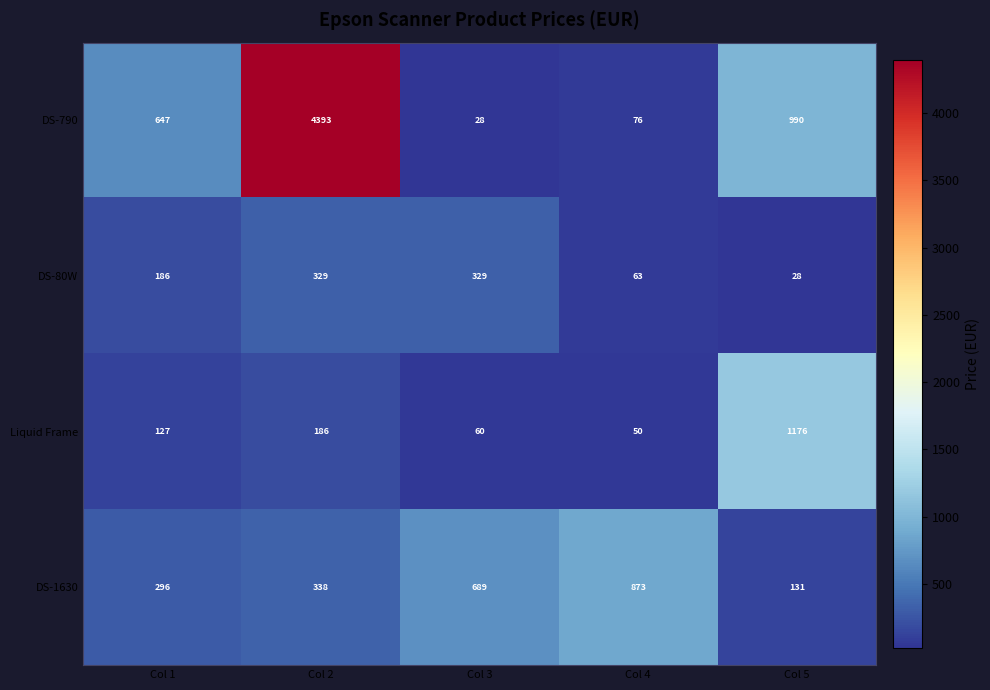

What is the average value of the DS-80W series?

187